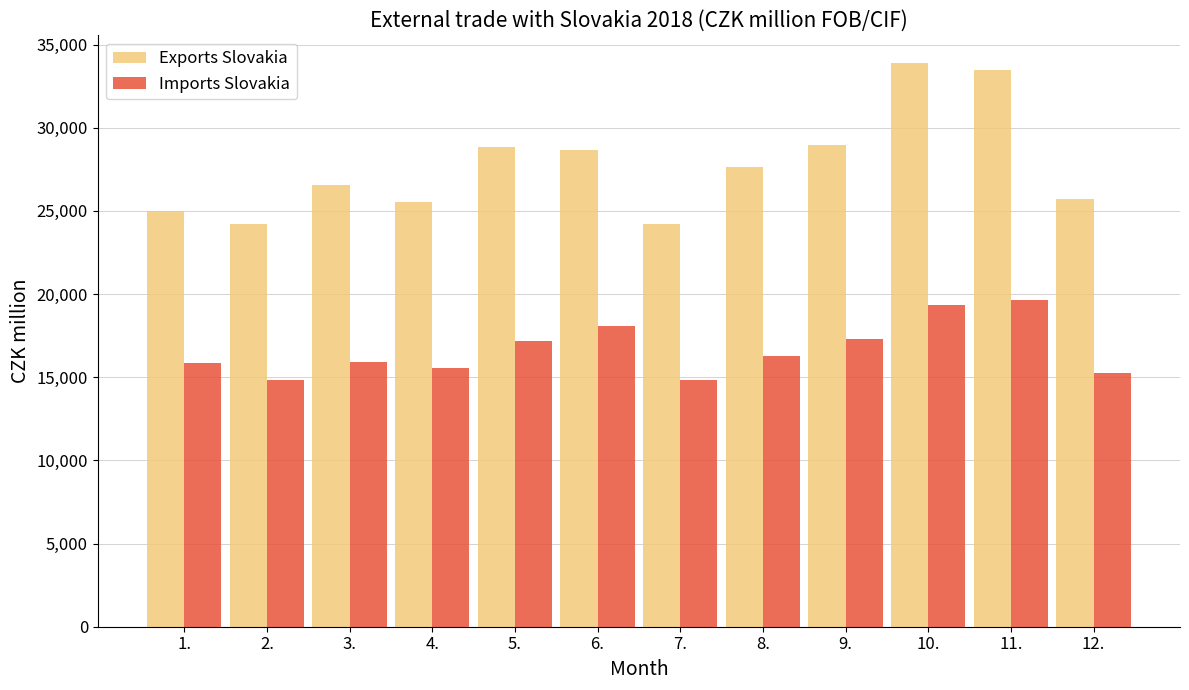

Where does the Exports Slovakia series first go above 27661?

5.